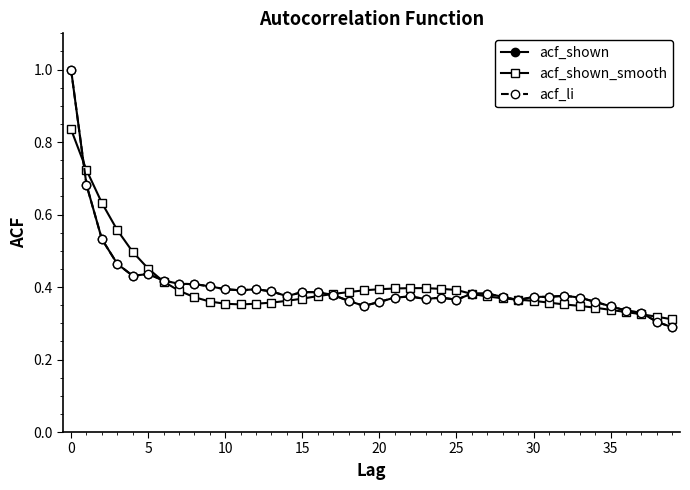

Is this an area chart (filled region under the line)?

No